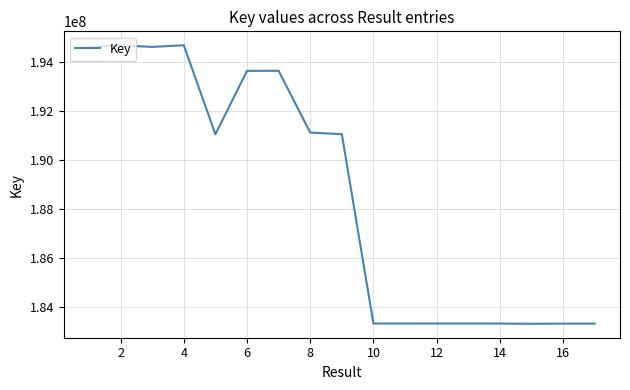

What is the maximum value shown in the chart?

194663845